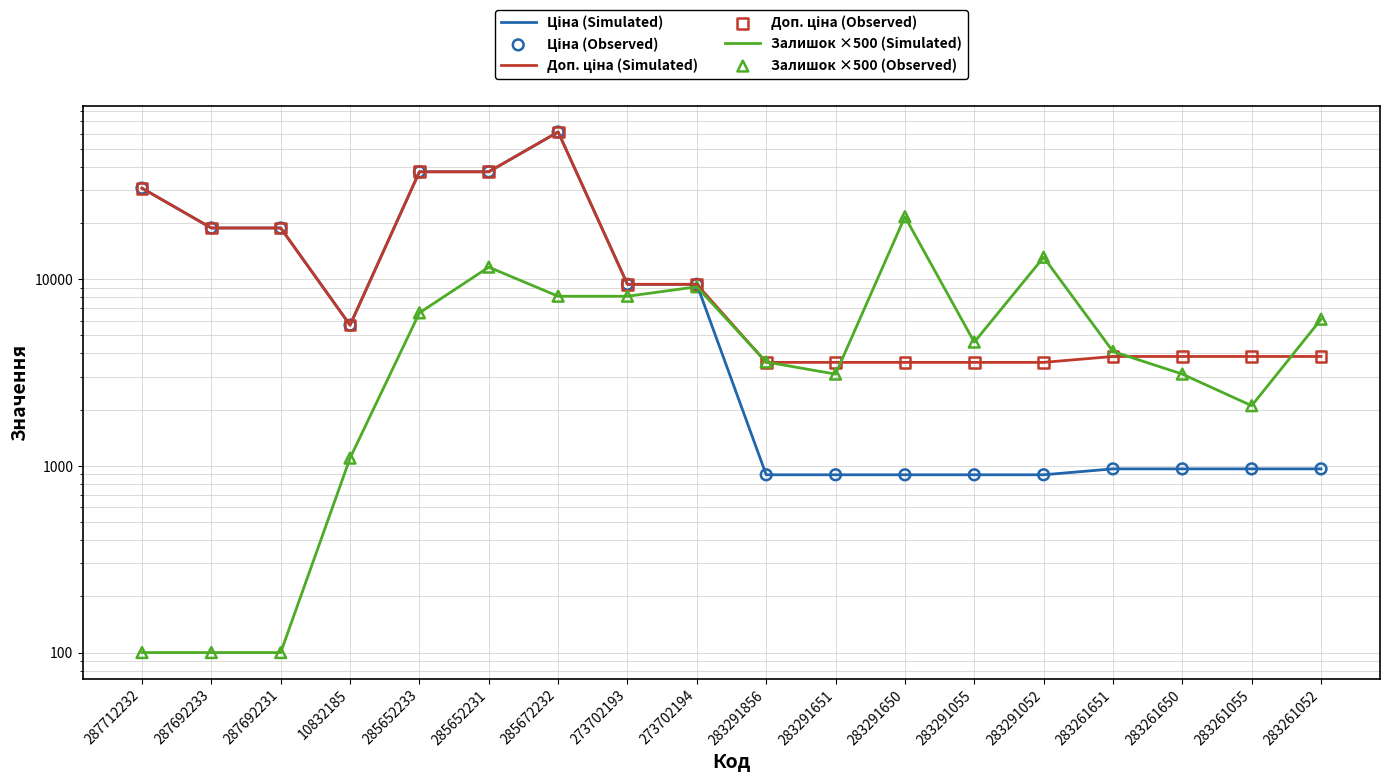

Which series reaches the maximum Y coordinate?

Ціна (Simulated)